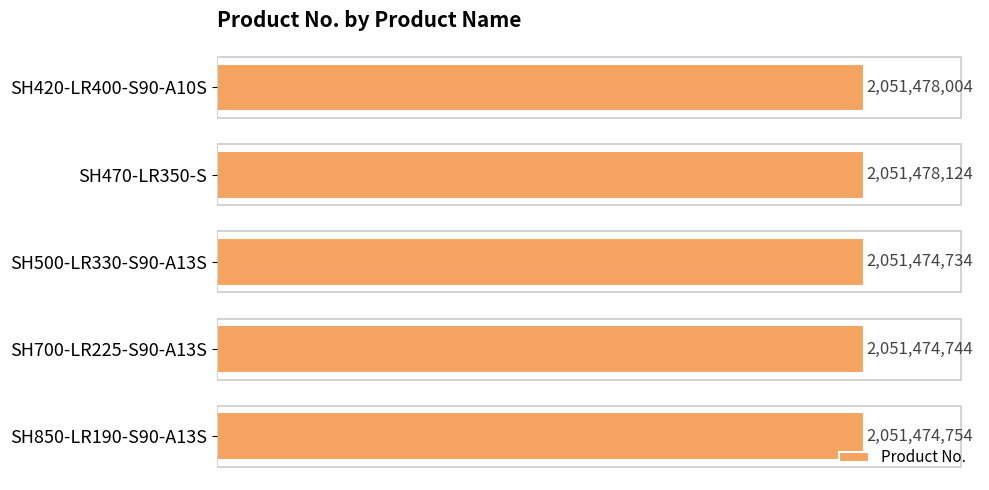

What is the minimum value shown in the chart?

2051474734